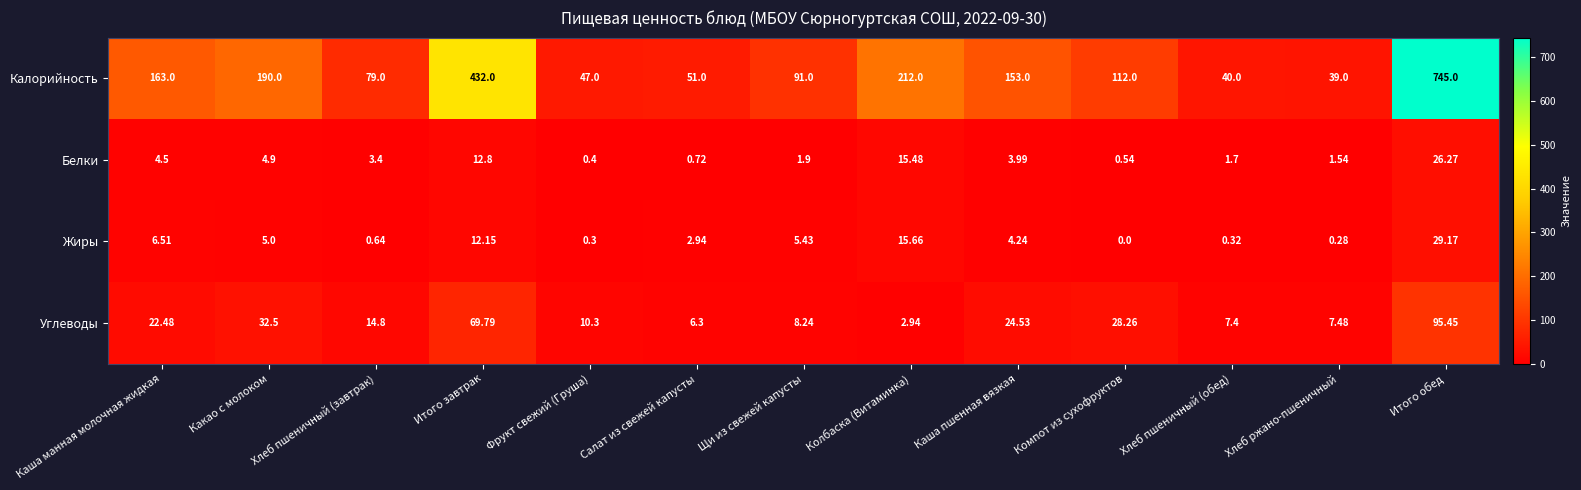

At which category is the sum across all series the highest?

Итого обед